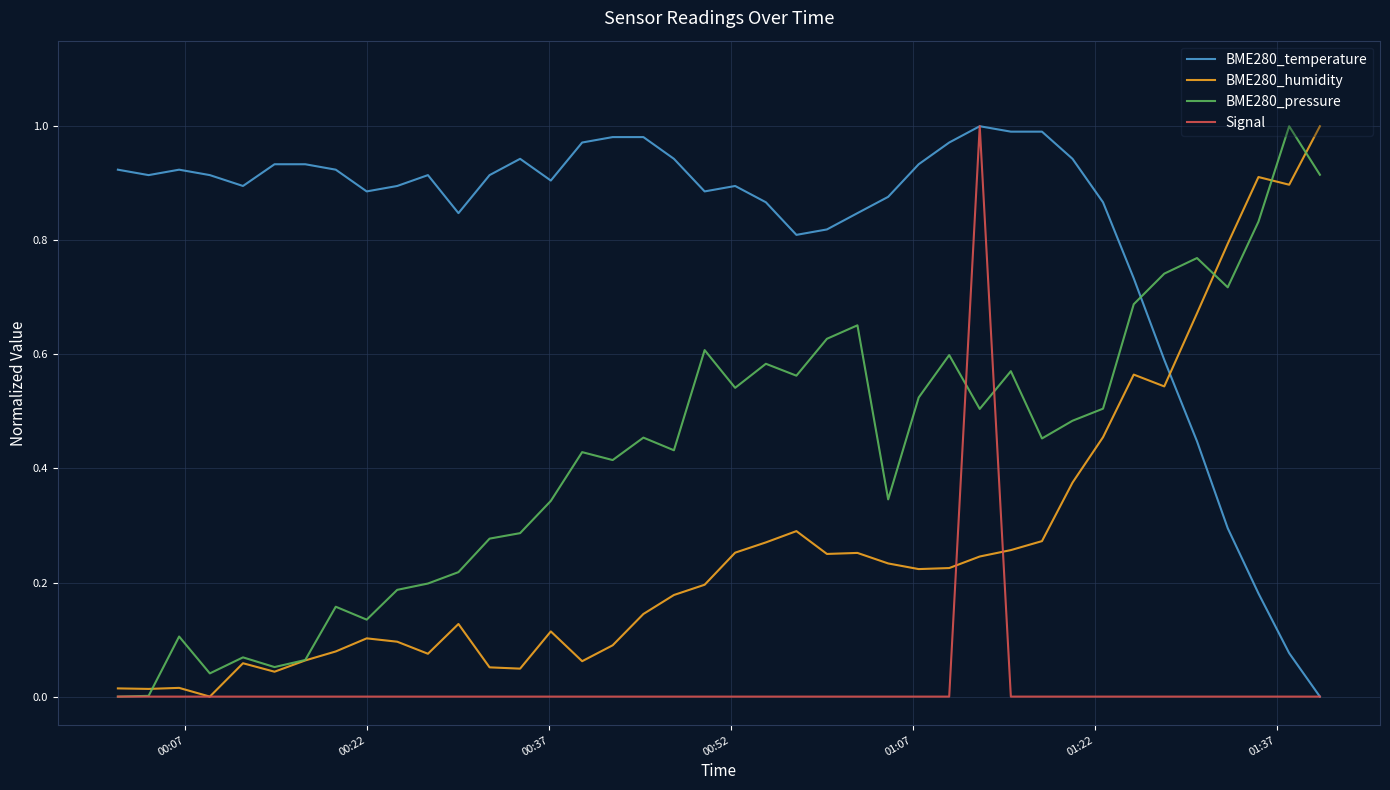

Rank the series by their average value, from highest to lowest.

BME280_temperature, BME280_pressure, BME280_humidity, Signal